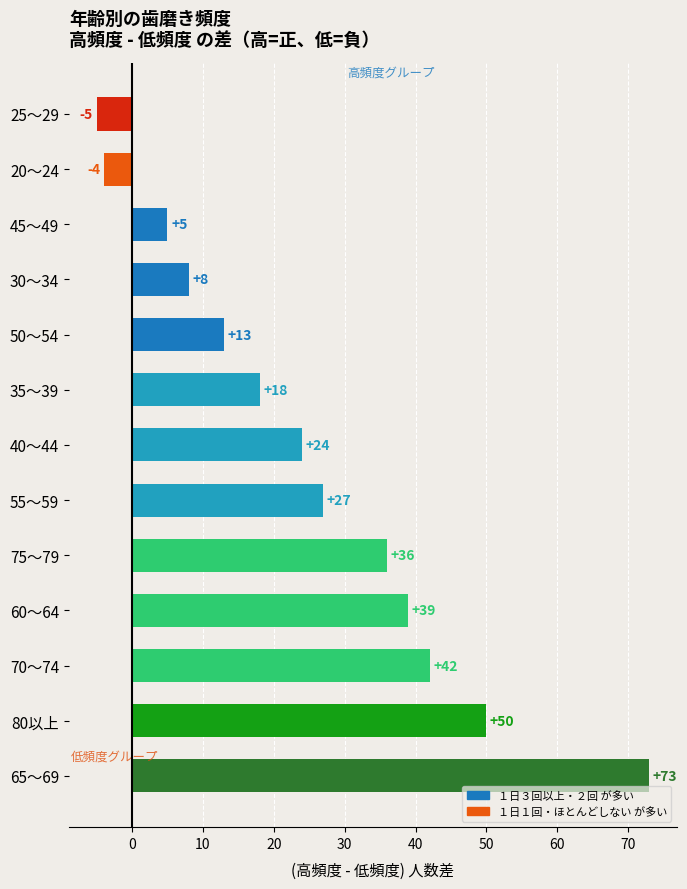

Rank the categories by value from highest to lowest.

65～69, 80以上, 70～74, 60～64, 75～79, 55～59, 40～44, 35～39, 50～54, 30～34, 45～49, 20～24, 25～29